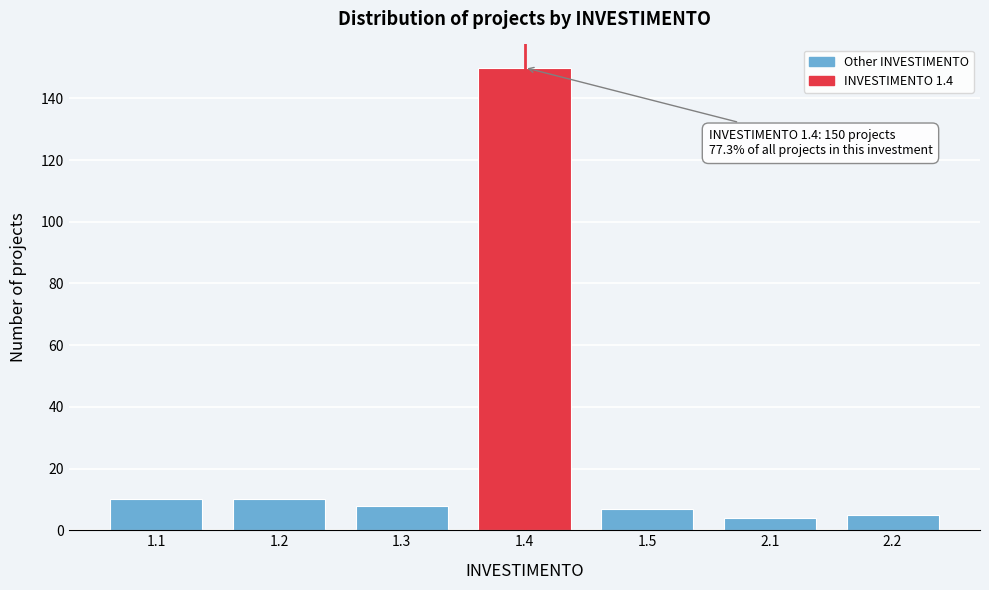

Reading left to right, list all the values displayed in this chart.

1.1=10	1.2=10	1.3=8	1.4=150	1.5=7	2.1=4	2.2=5